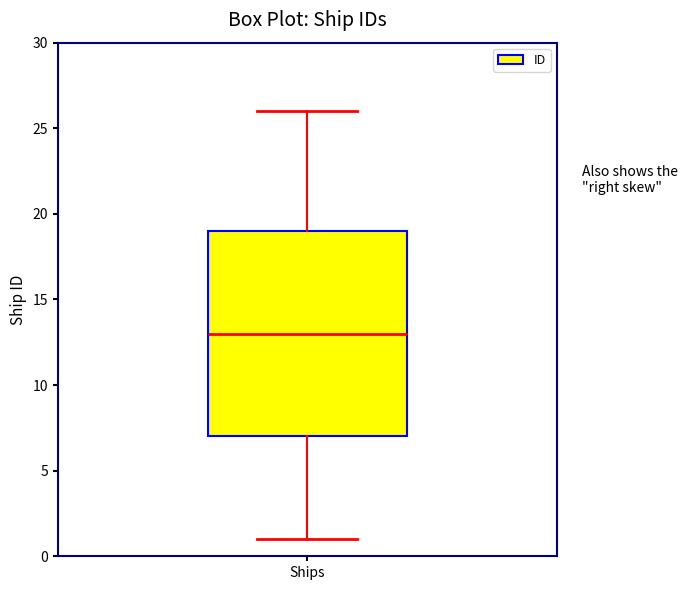

Transcribe this box plot: give where the median line is, the range the box spans, and where the two whiskers end, as read against the y-axis. The values are not printed on the chart, so give them approximately, as read against the axis.

median 13, box 7 to 19, whiskers 1 to 26